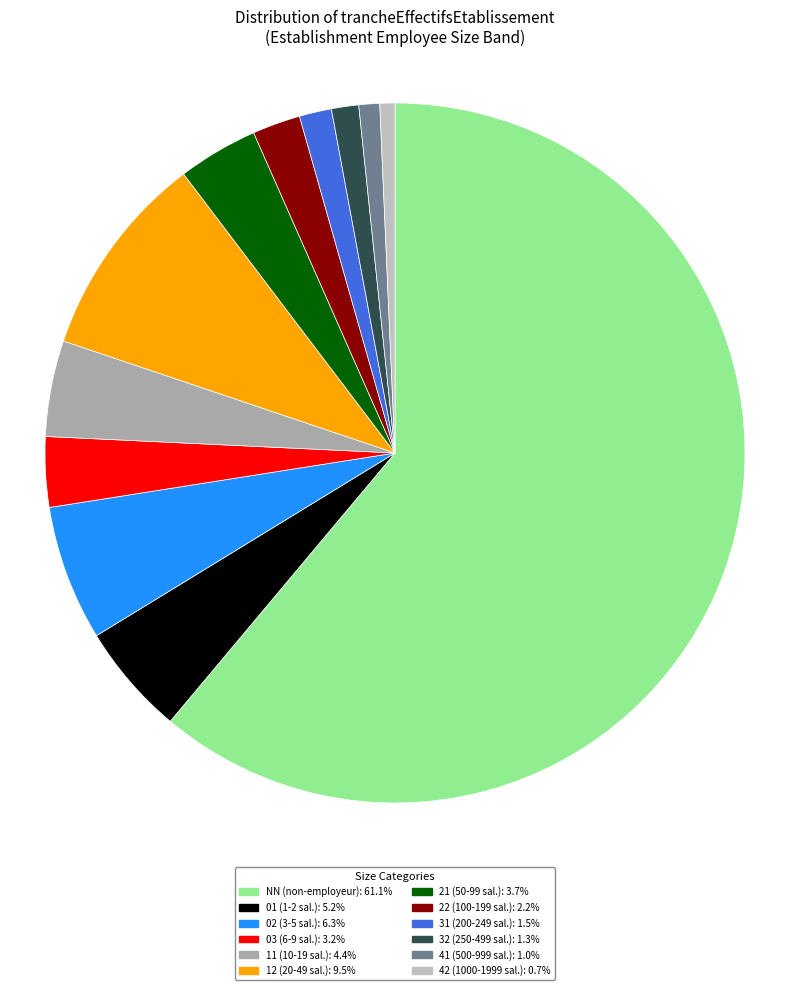

Combined, do 03 and NN account for over 50%?

Yes